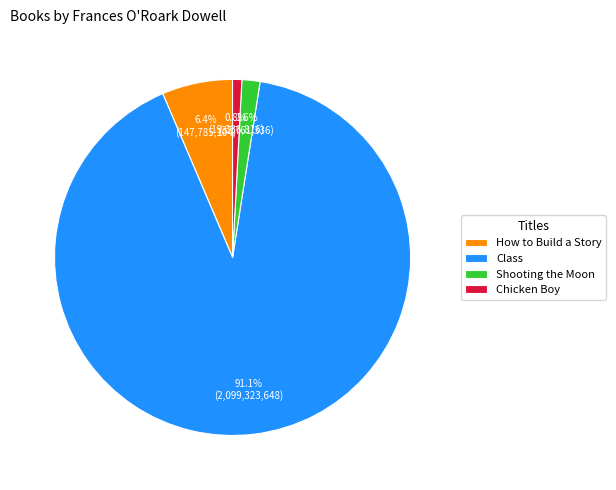

Count the number of slices in the pie.

4